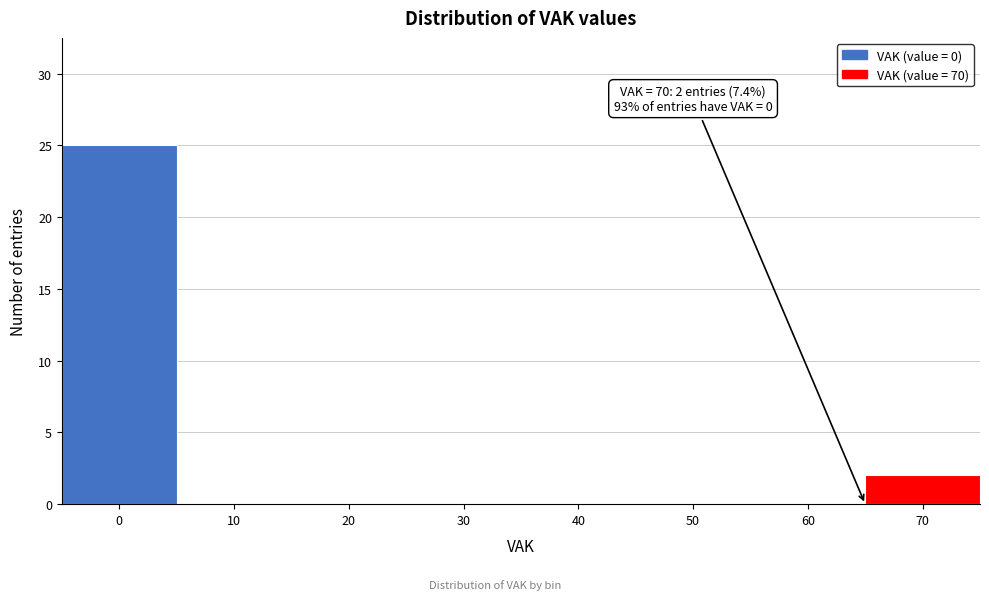

Reading left to right, transcribe all the data shown in this chart.

0=25	10=0	20=0	30=0	40=0	50=0	60=0	70=2